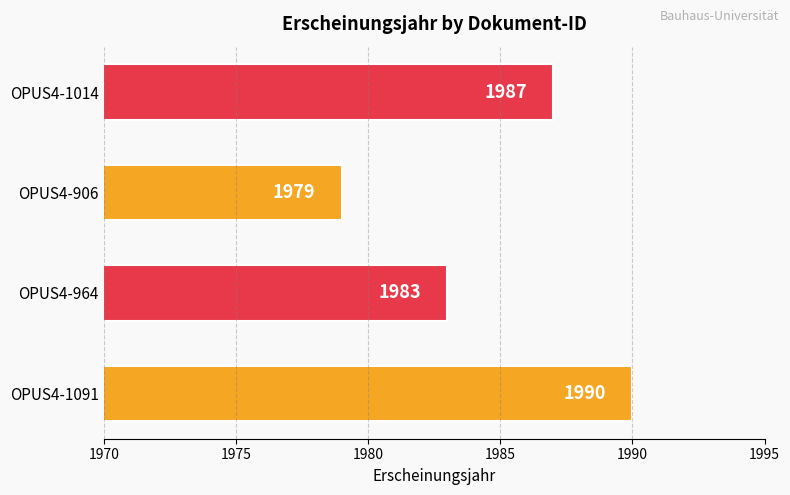

What is the greatest value displayed?

1990